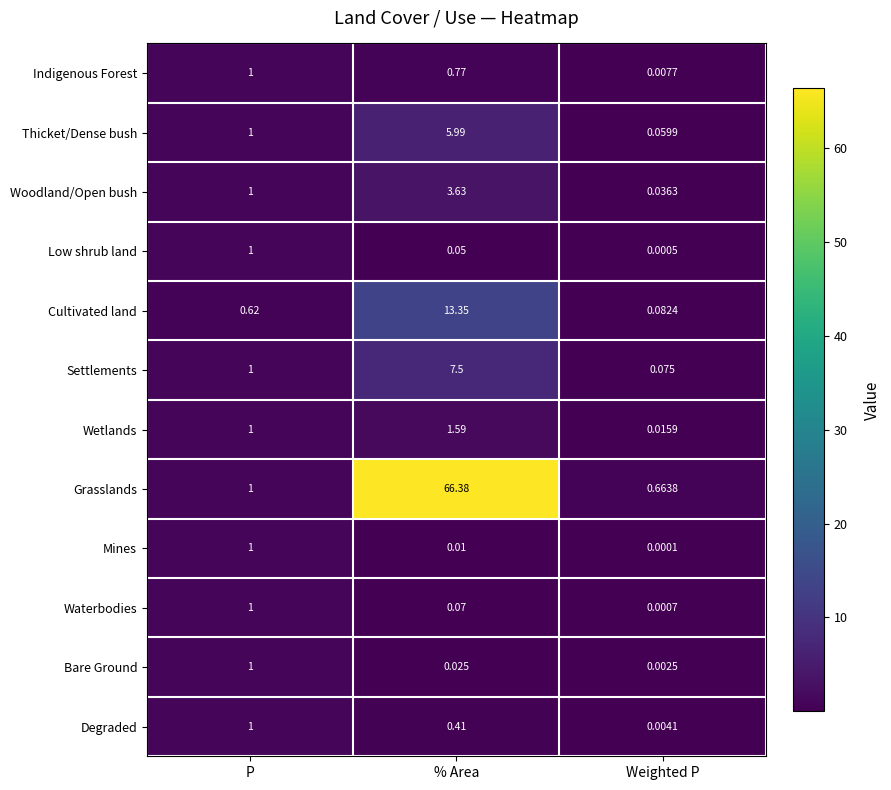

Which series changed the most between % Area and Weighted P?

Grasslands